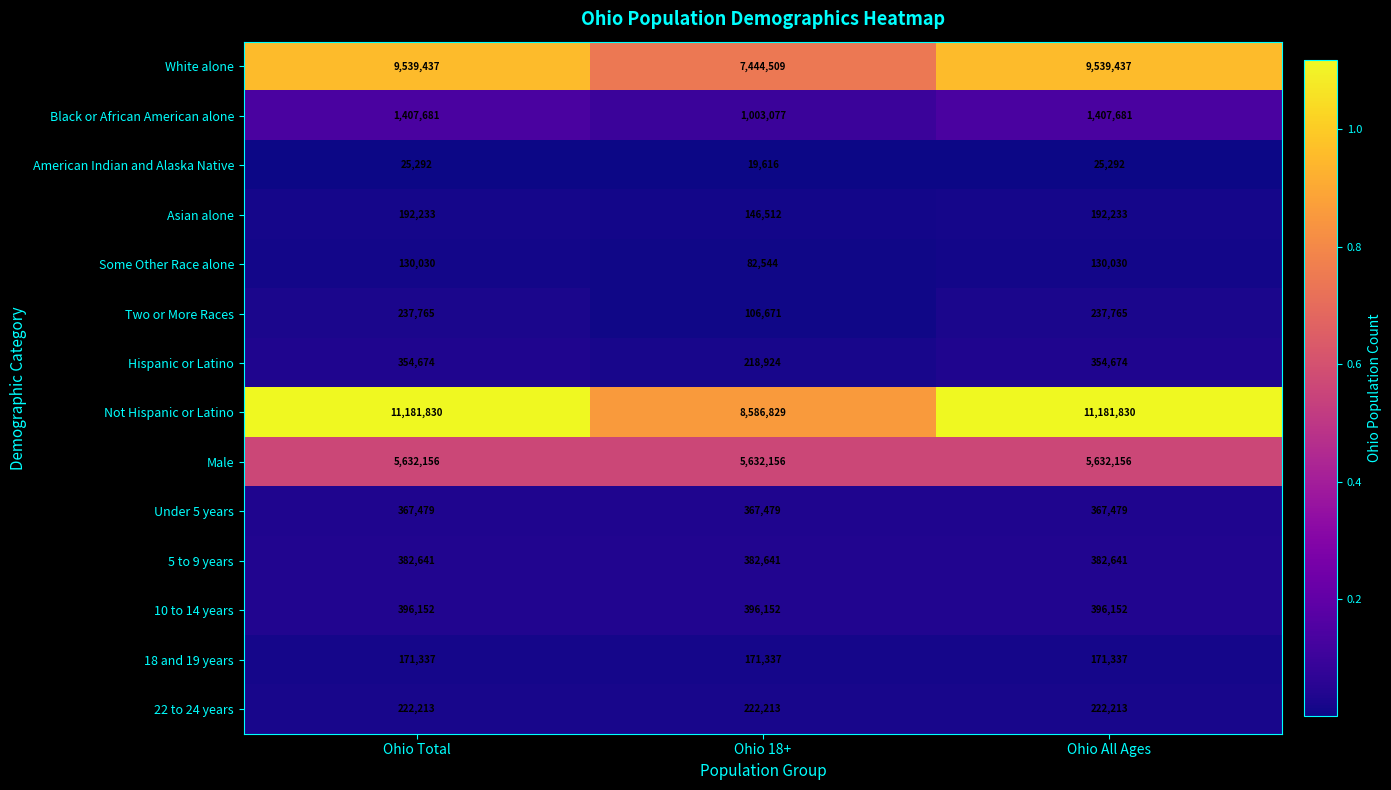

At how many categories does at least one series exceed 8705882?

2